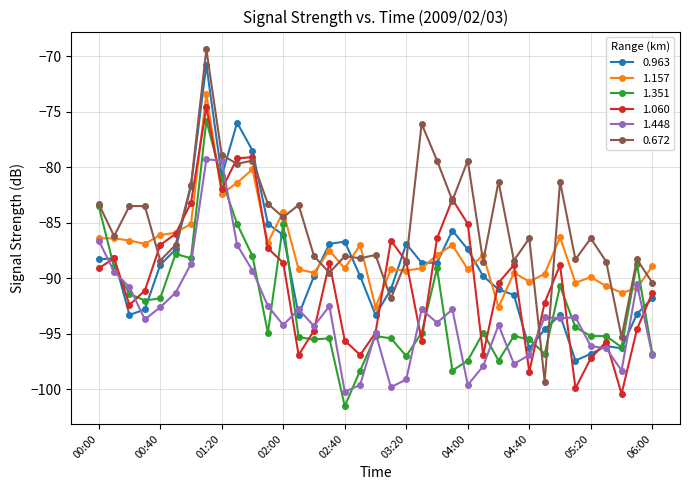

What are all the series names shown in the legend?

0.963, 1.157, 1.351, 1.060, 1.448, 0.672